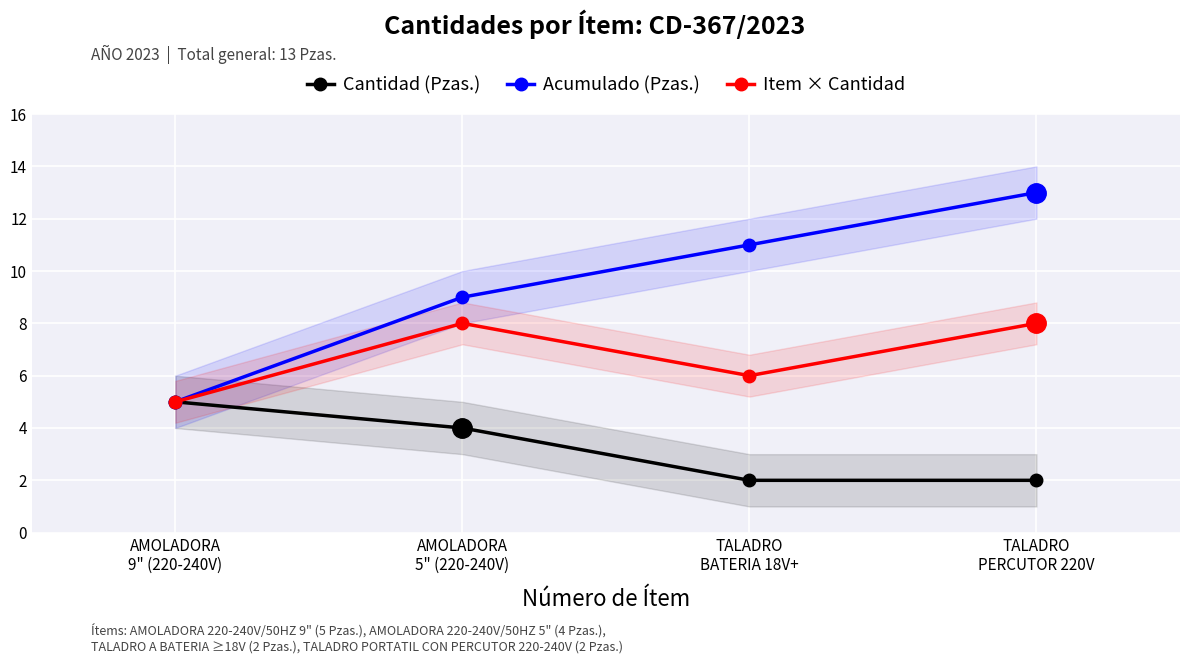

List the labels in order of Cantidad (Pzas.) value, smallest first.

TALADRO
BATERIA 18V+, TALADRO
PERCUTOR 220V, AMOLADORA
5" (220-240V), AMOLADORA
9" (220-240V)